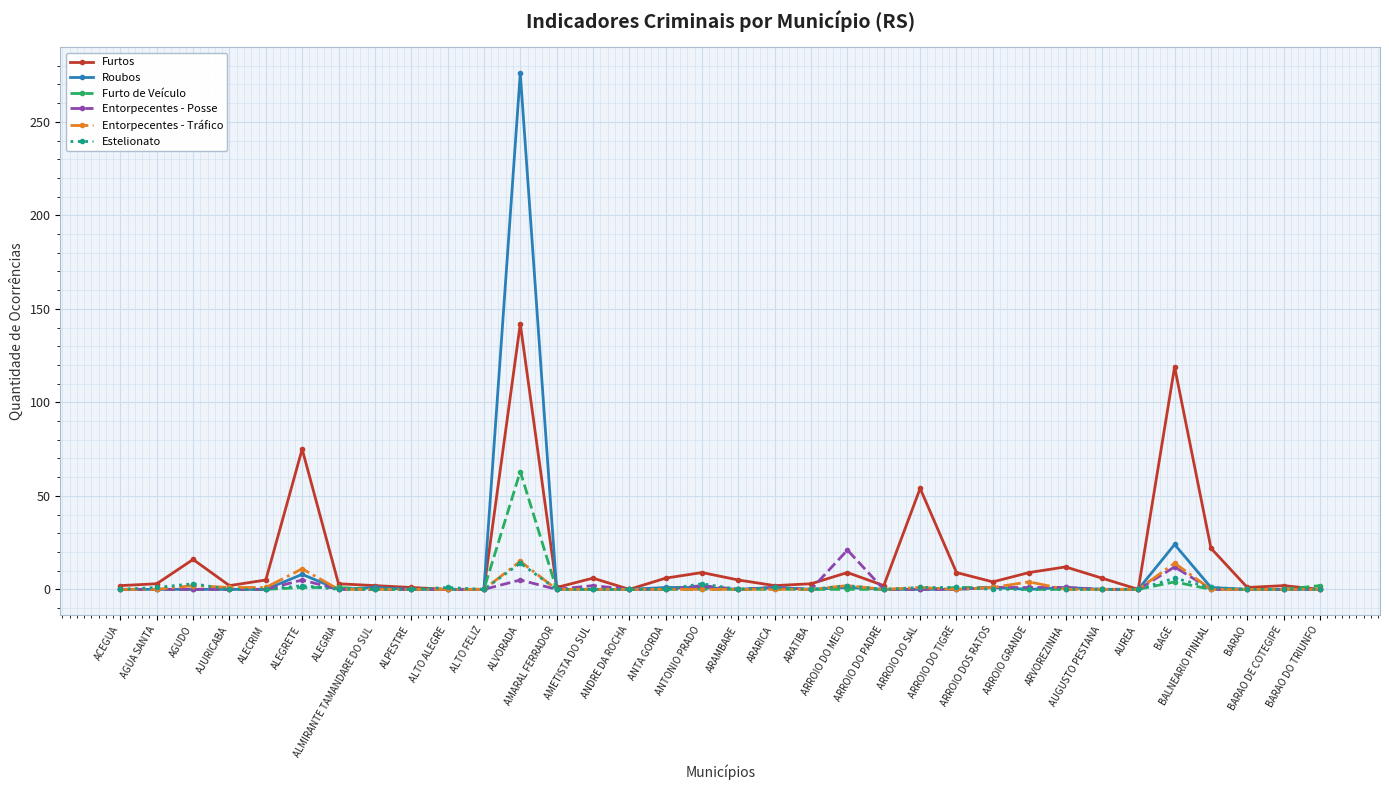

How many data points in Roubos are above 0?

11